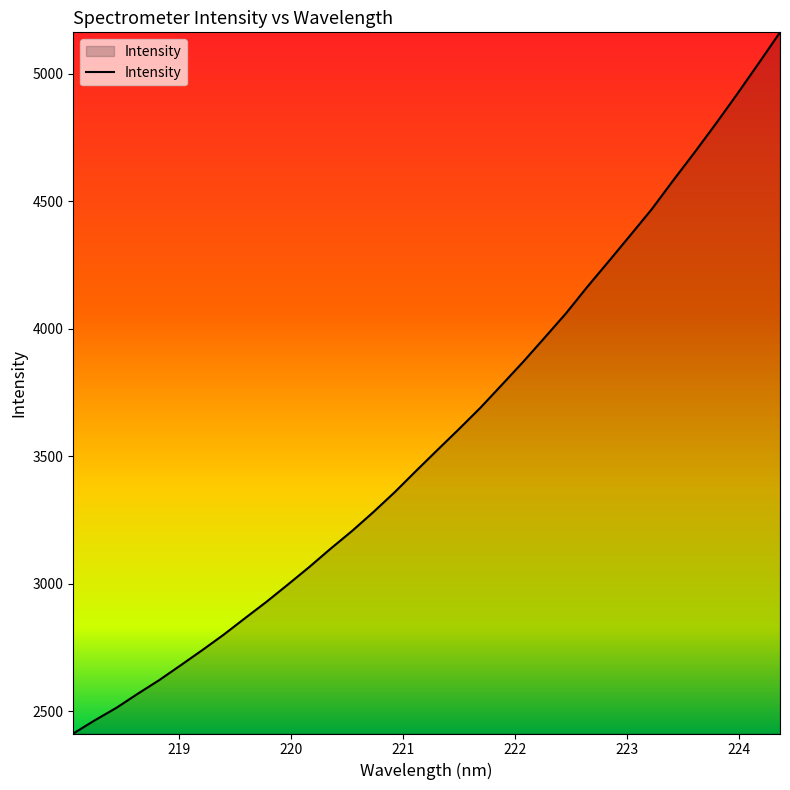

How many categories are shown in the chart?

34